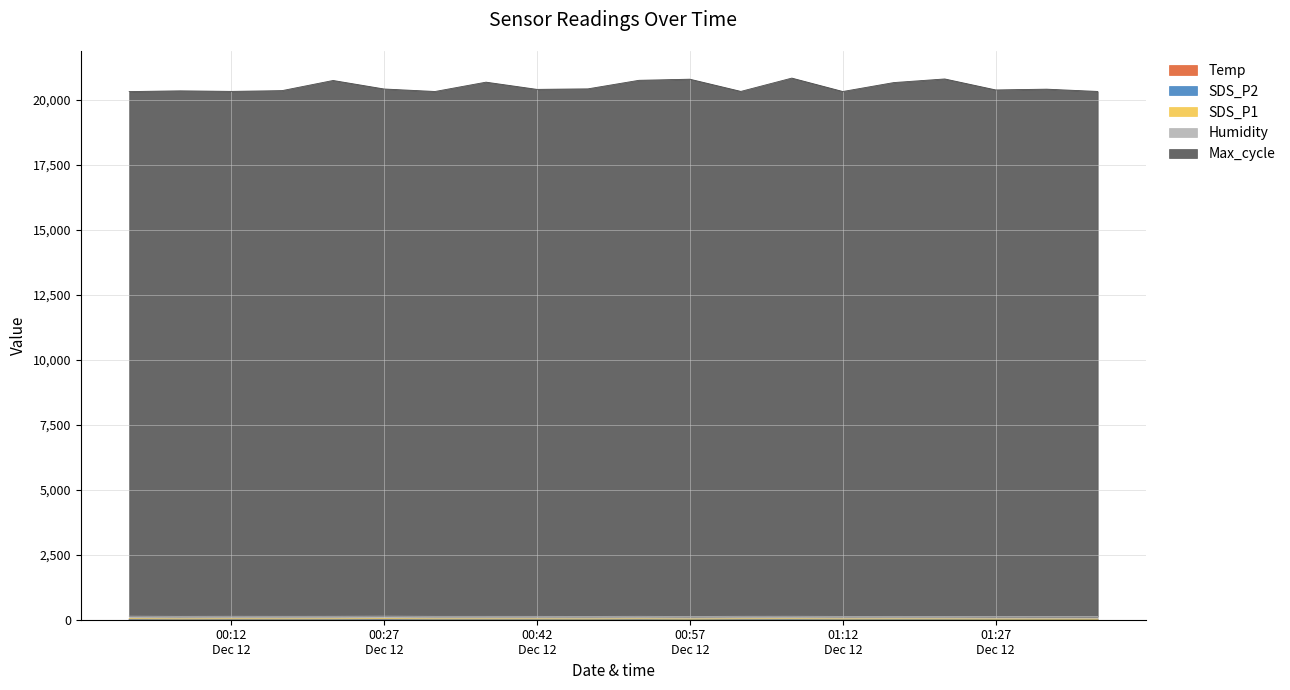

At which category does the chart reach its minimum across all series?

00:27 Dec 12